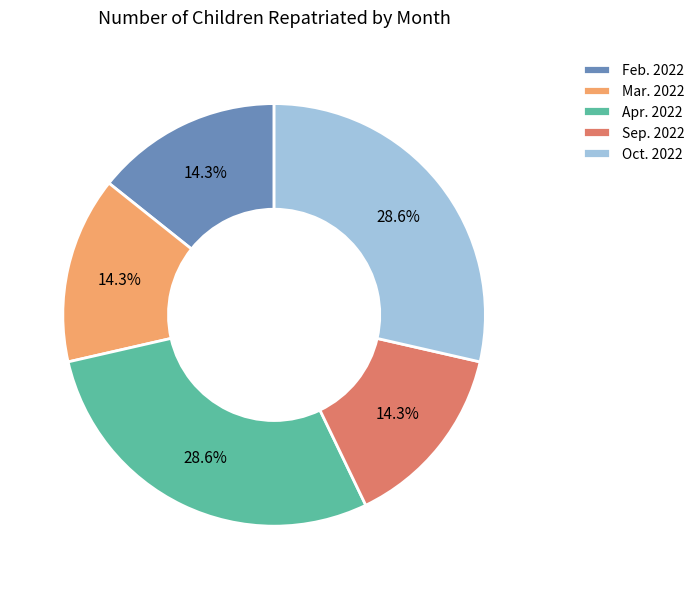

Is there any slice that represents more than half of the pie?

No